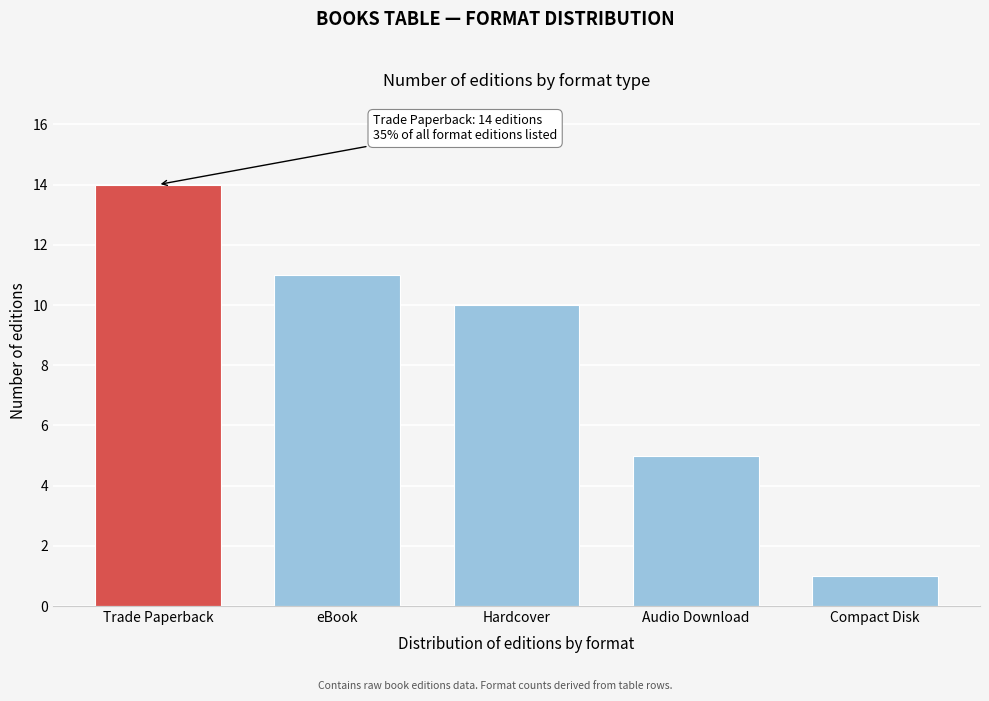

Reading left to right, list all the values displayed in this chart.

Trade Paperback=14	eBook=11	Hardcover=10	Audio Download=5	Compact Disk=1